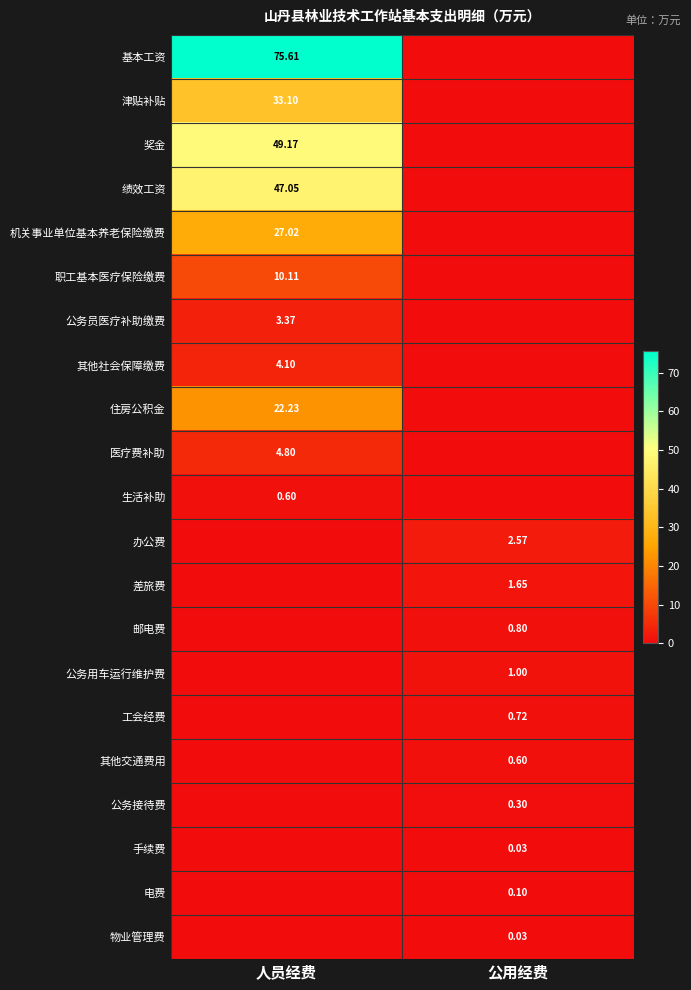

List the series in order of their peak value, highest first.

基本工资, 奖金, 绩效工资, 津贴补贴, 机关事业单位基本养老保险缴费, 住房公积金, 职工基本医疗保险缴费, 医疗费补助, 其他社会保障缴费, 公务员医疗补助缴费, 办公费, 差旅费, 公务用车运行维护费, 邮电费, 工会经费, 生活补助, 其他交通费用, 公务接待费, 电费, 手续费, 物业管理费